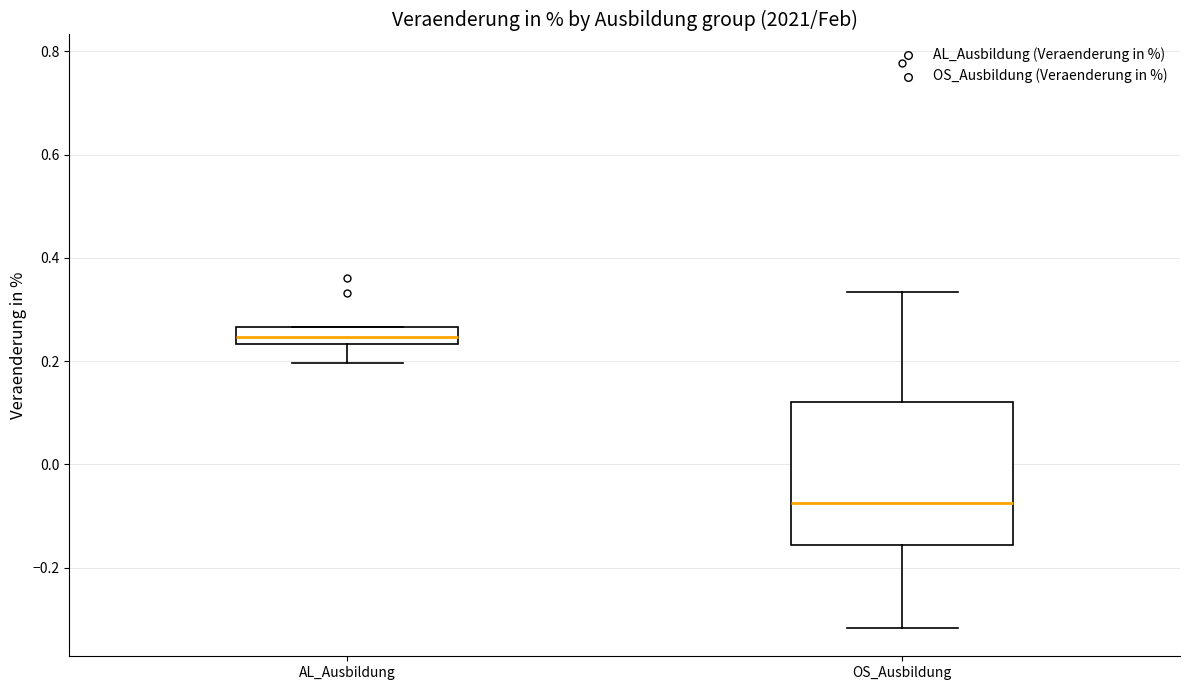

Where is the lower edge of the box for AL_Ausbildung on the y-axis? The values are not printed on the chart, so give them approximately, as read against the axis.

0.24